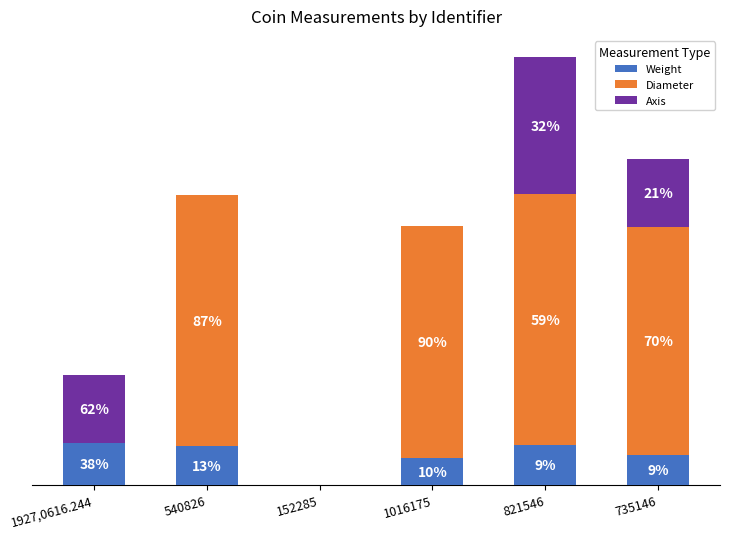

What is the sum of the Weight values at 735146 and 1016175?

5.0